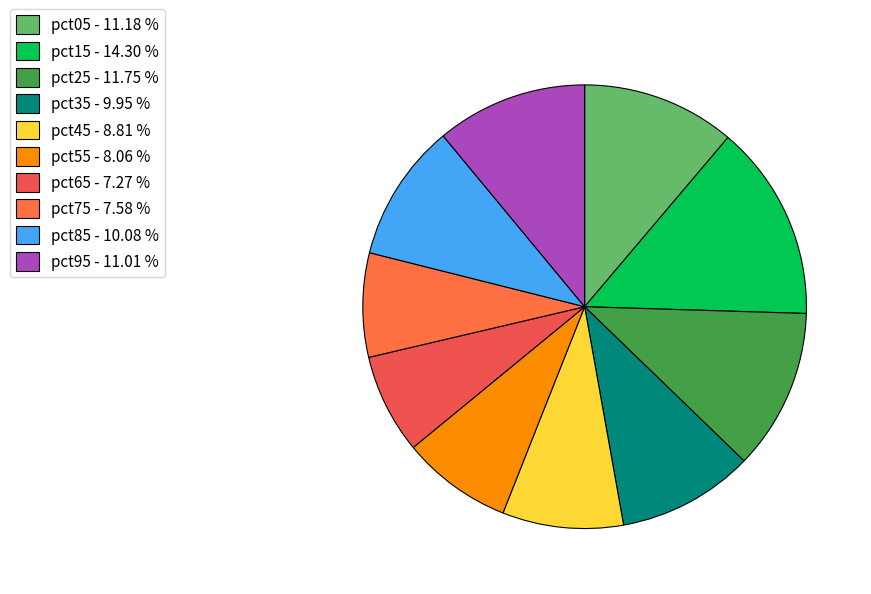

Count the number of slices in the pie.

10